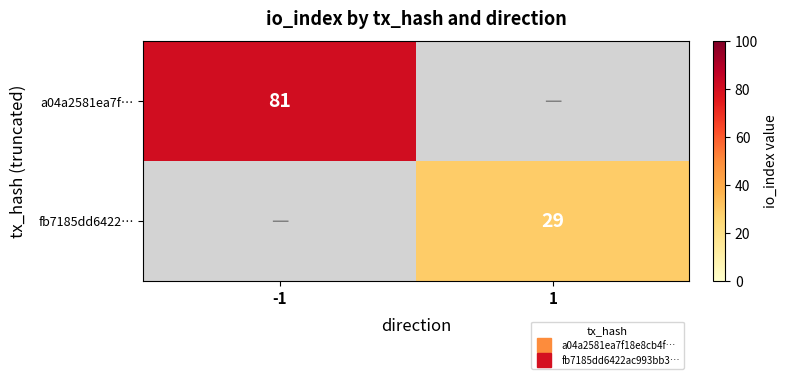

The a04a2581ea7f… series shows 56.2 at -1. True or false?

False